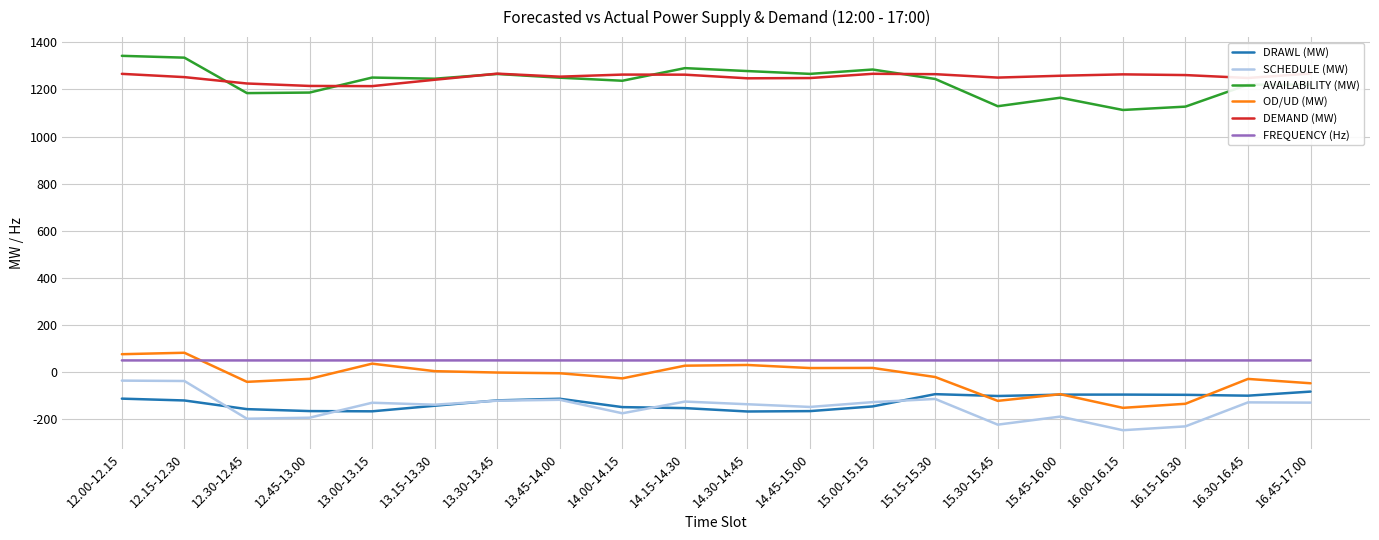

At which category is the sum across all series the highest?

12.00-12.15